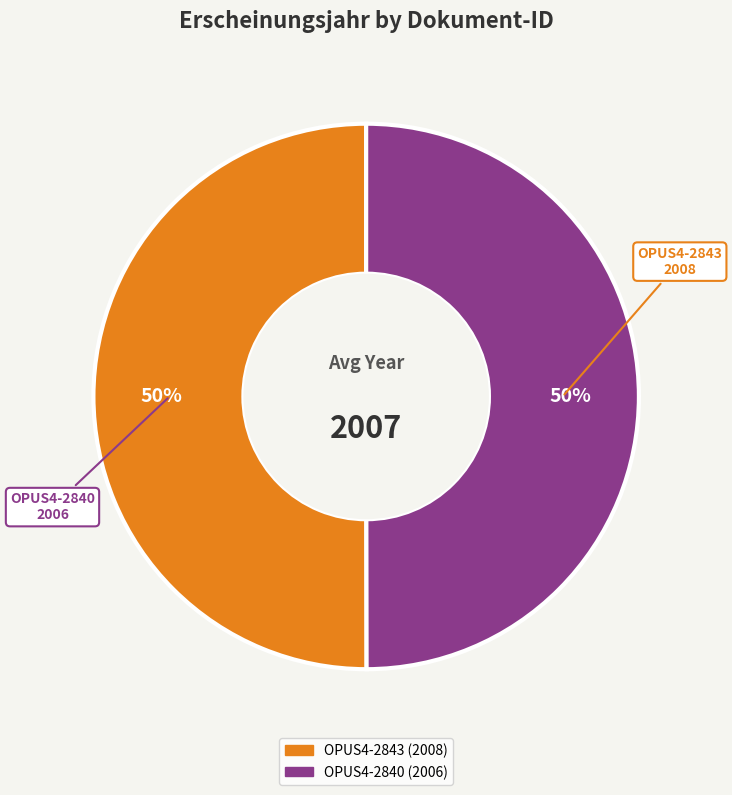

Combined, do OPUS4-2843 and OPUS4-2840 account for over 50%?

Yes